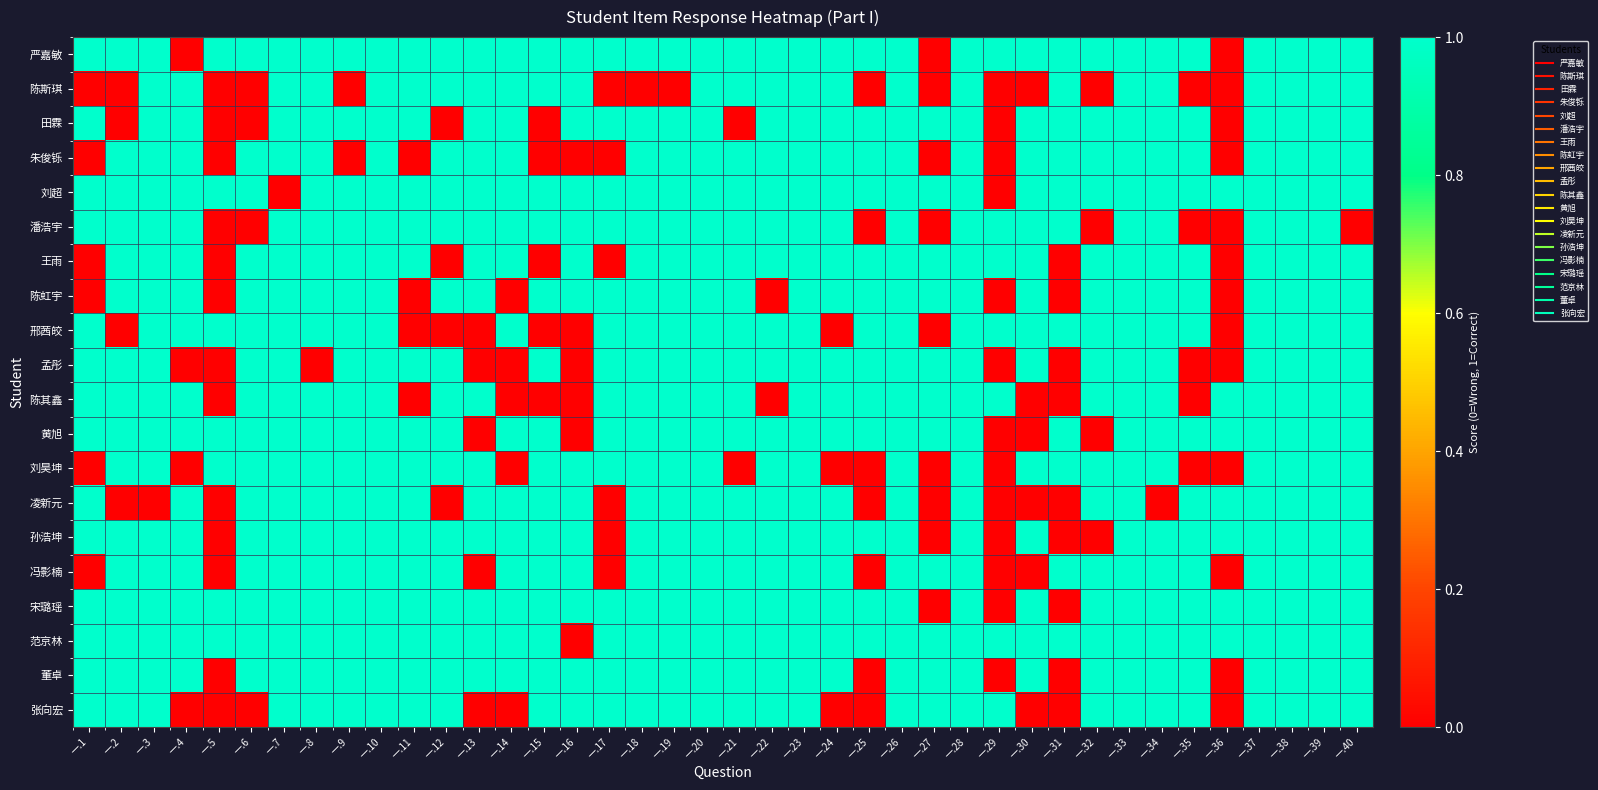

How many series are shown in this chart?

20